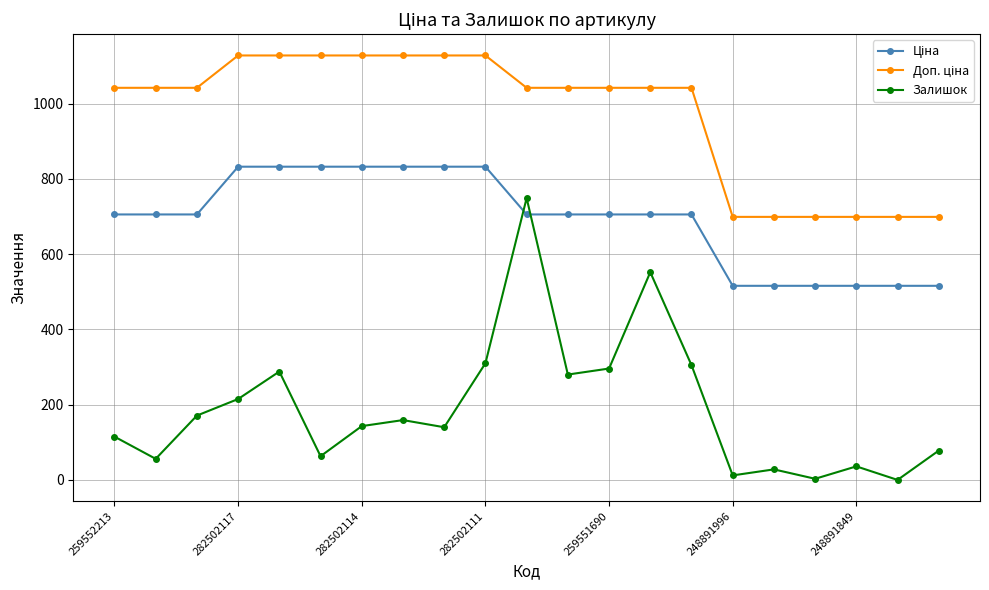

How many interior local valleys does the Залишок series have?

7